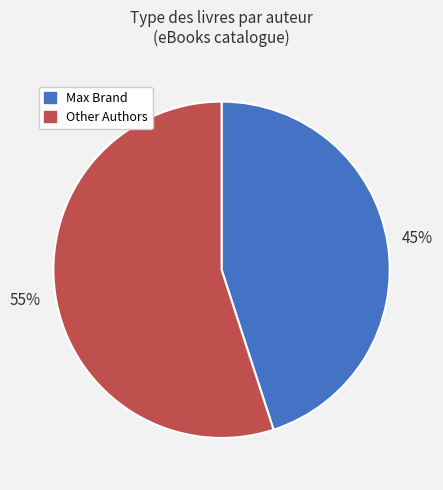

Does any single category account for the majority?

Yes